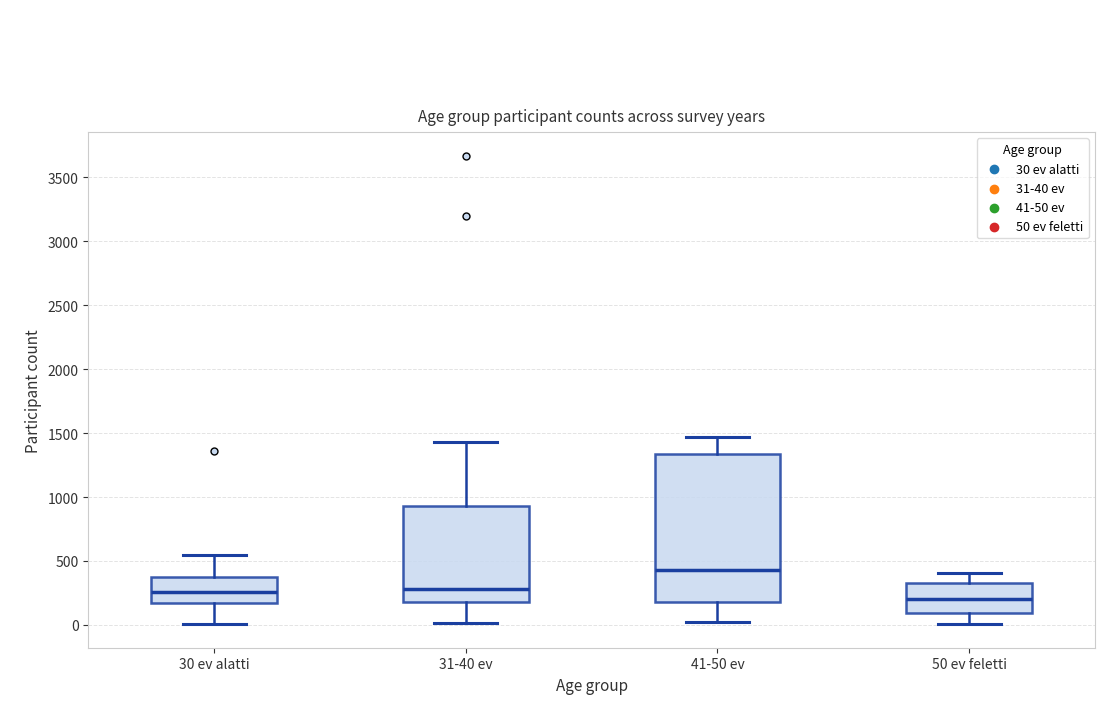

Which box has the highest median line?

41-50 ev